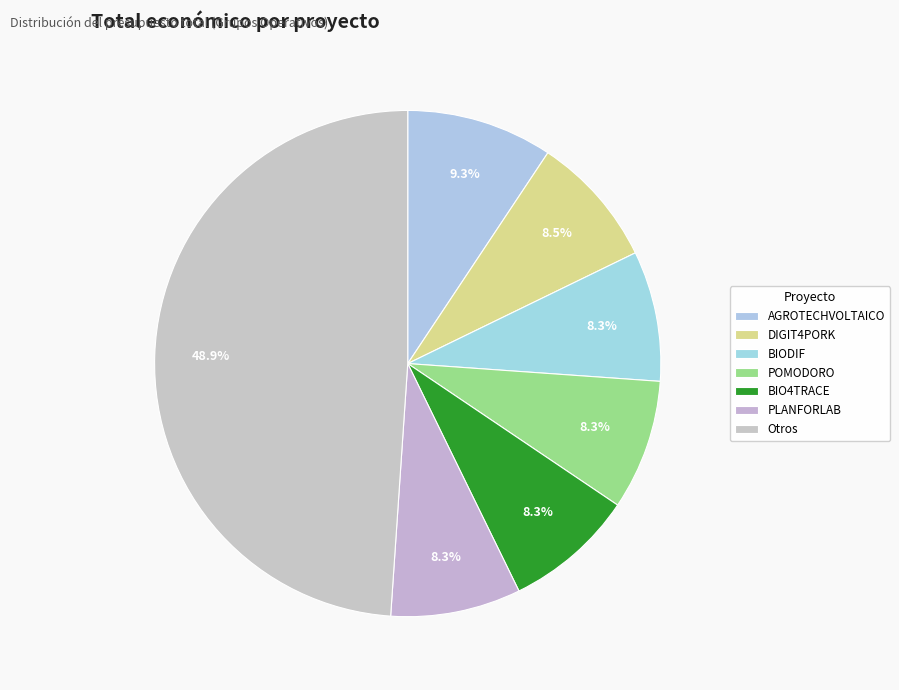

How many segments does this pie chart have?

7